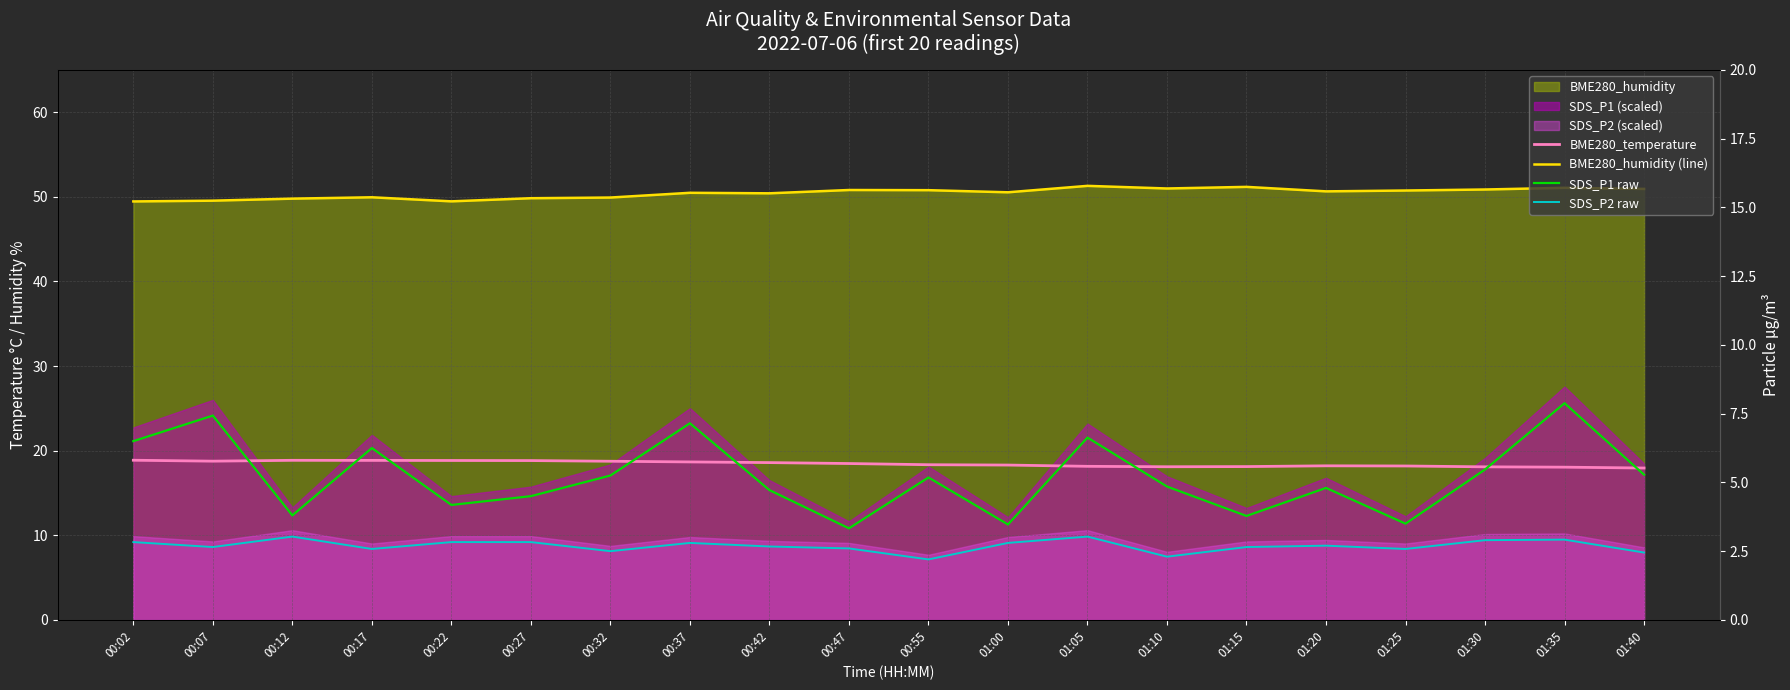

What is the difference between the maximum and second lowest values in the BME280_humidity (line) series?

1.8